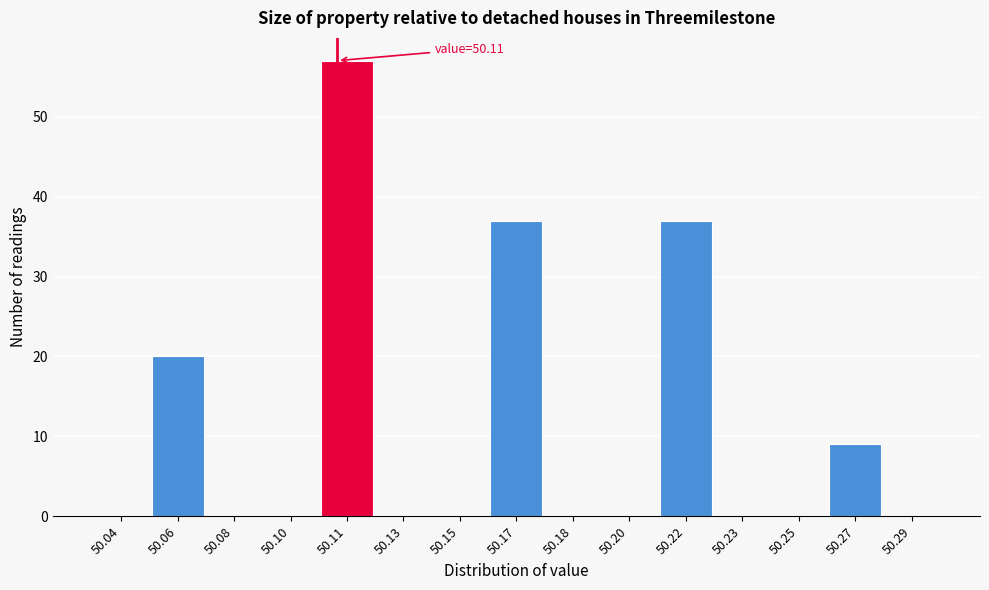

Reading left to right, transcribe all the data shown in this chart.

50.04=0	50.06=20	50.08=0	50.10=0	50.11=57	50.13=0	50.15=0	50.17=37	50.18=0	50.20=0	50.22=37	50.23=0	50.25=0	50.27=9	50.29=0